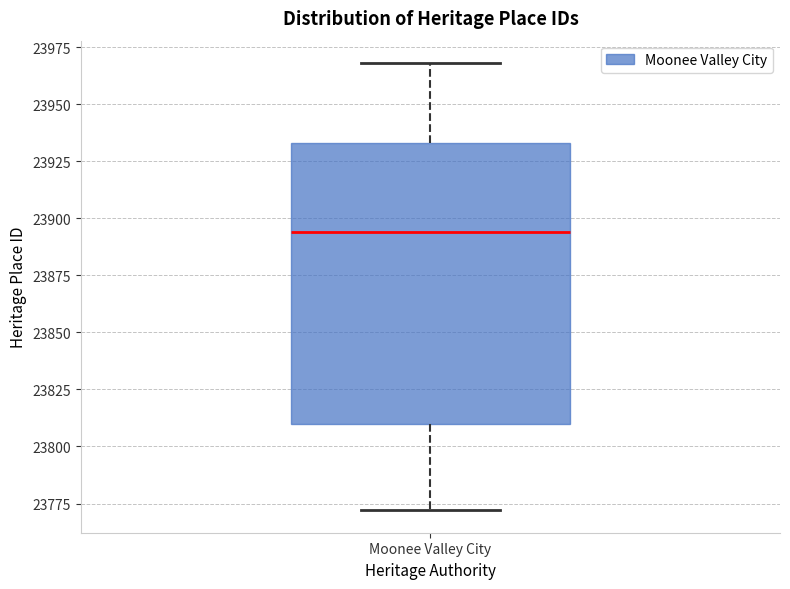

Read this box plot against the y-axis: the position of the median line, the range covered by the box, and the ends of both whiskers. The values are not printed on the chart, so give them approximately, as read against the axis.

median 23895, box 23810 to 23935, whiskers 23770 to 23970